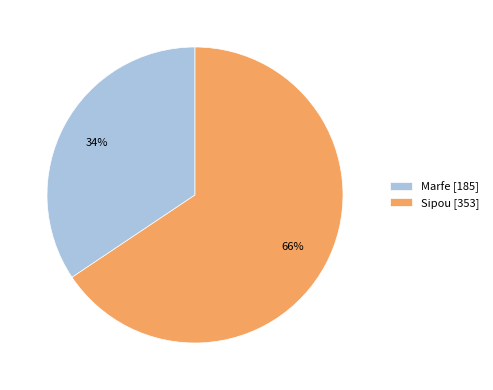

Is it true that Marfe is 46% of the pie?

False